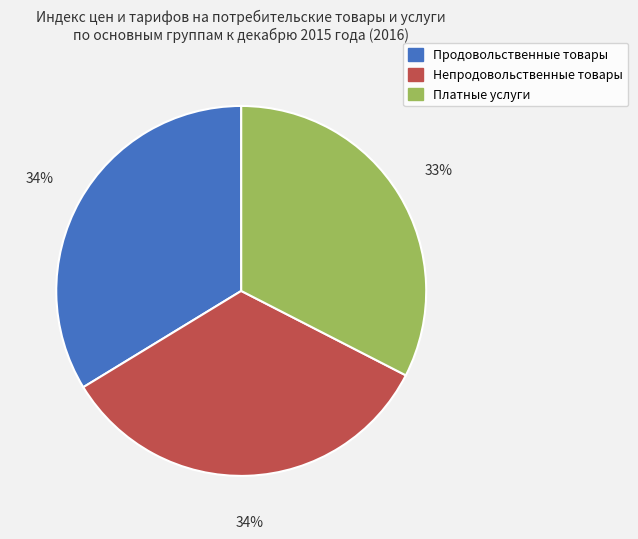

Count the number of slices in the pie.

3